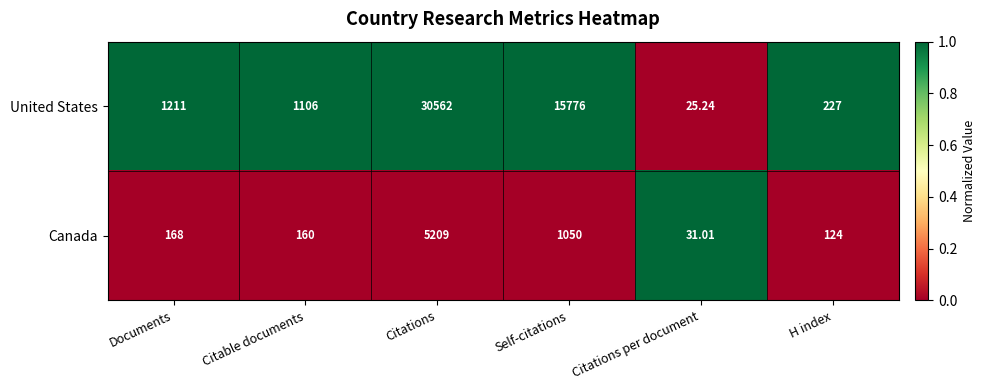

Which series has the largest total across all categories?

United States